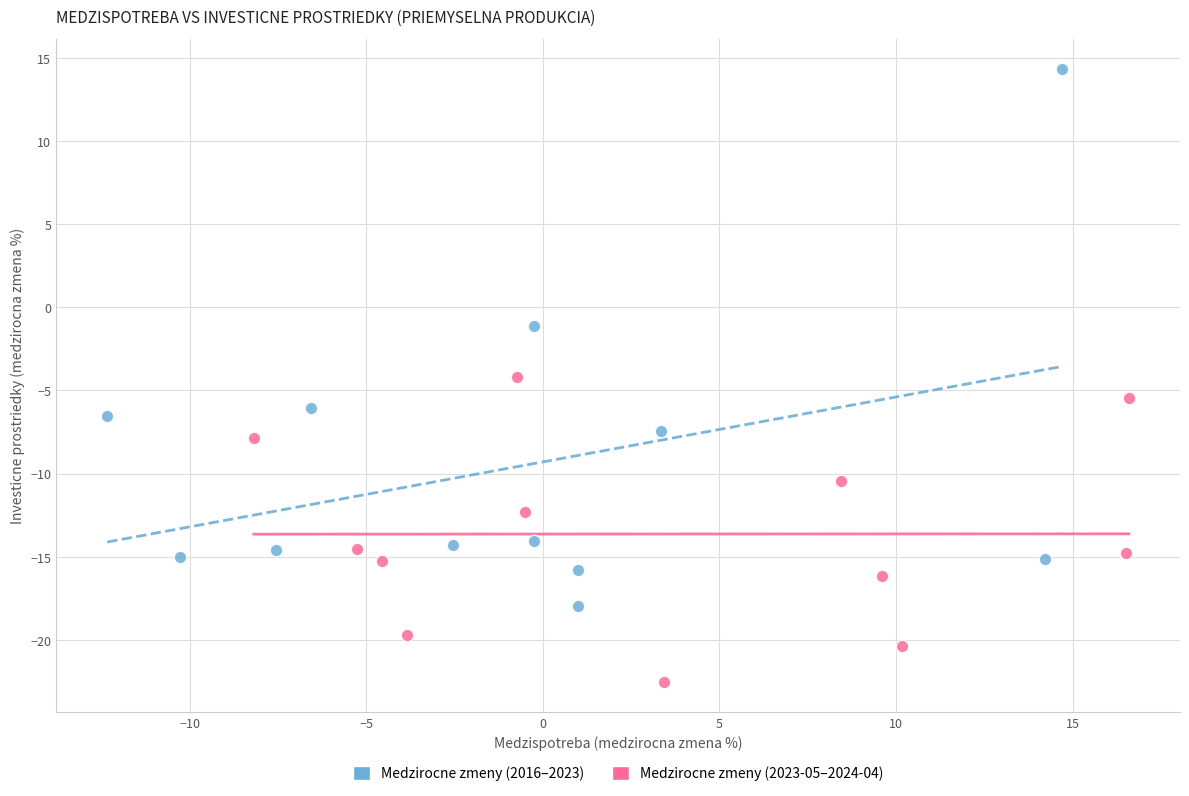

What are all the series names shown in the legend?

Medzirocne zmeny (2016–2023), Medzirocne zmeny (2023-05–2024-04)